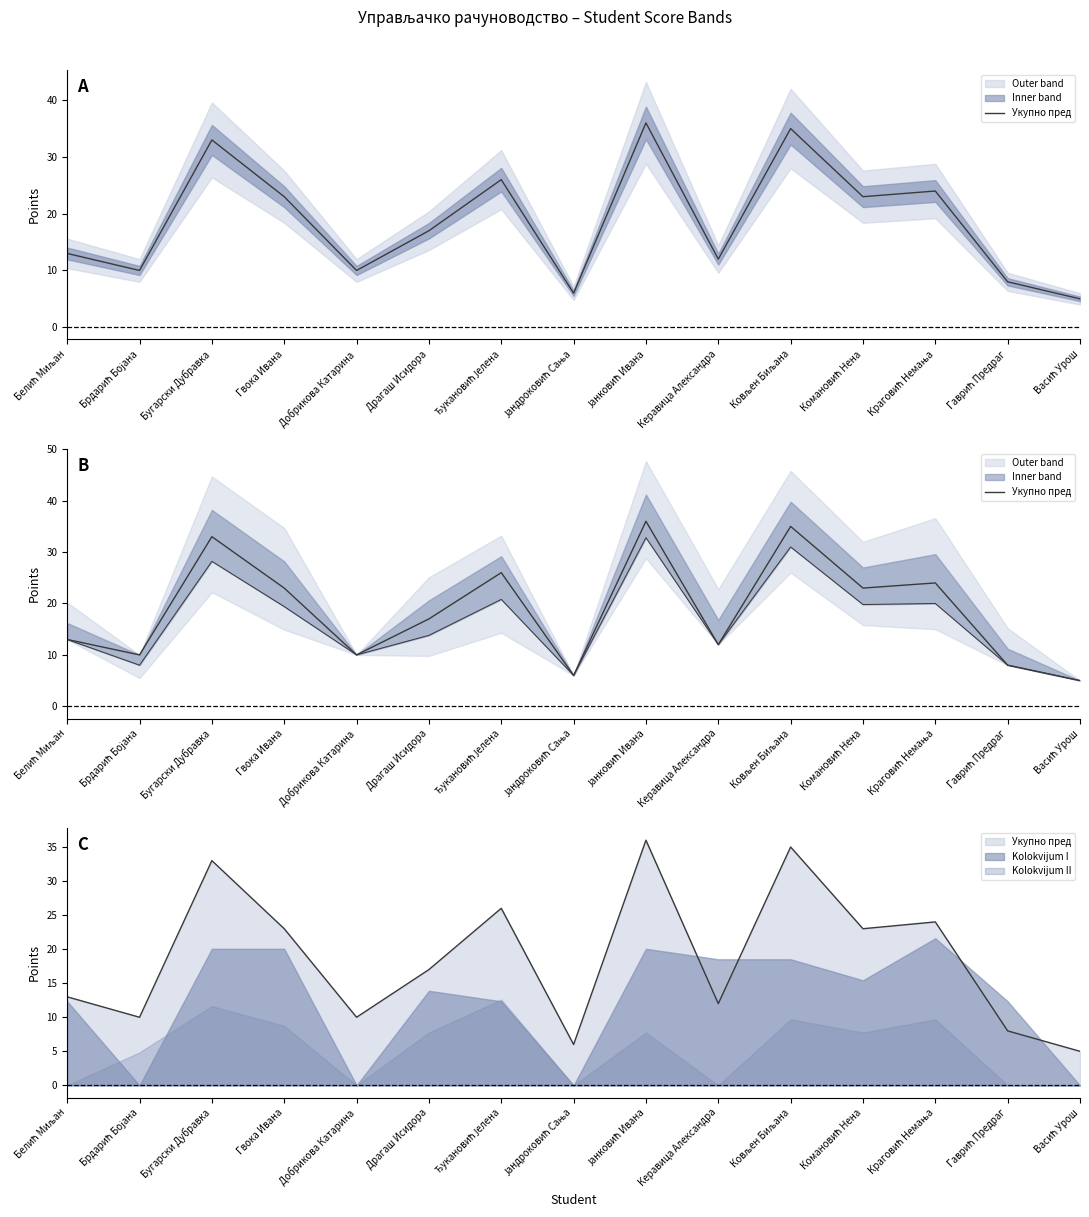

How many values are below 17?

7